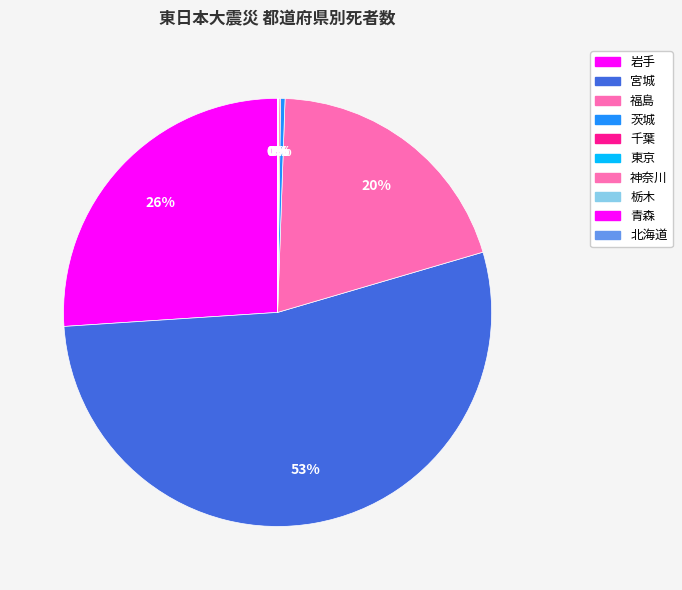

To the nearest percent, what is the difference between the largest and smallest slice percentages?

53%